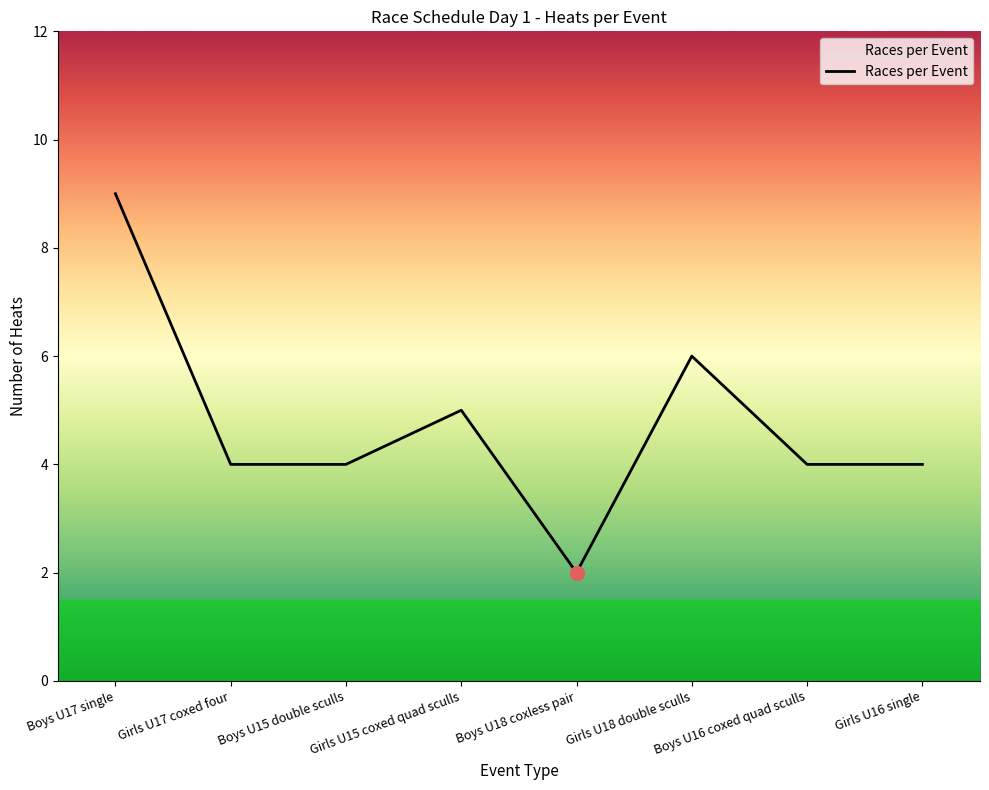

True or false: the data shows 5 at Girls U15 coxed quad sculls.

True